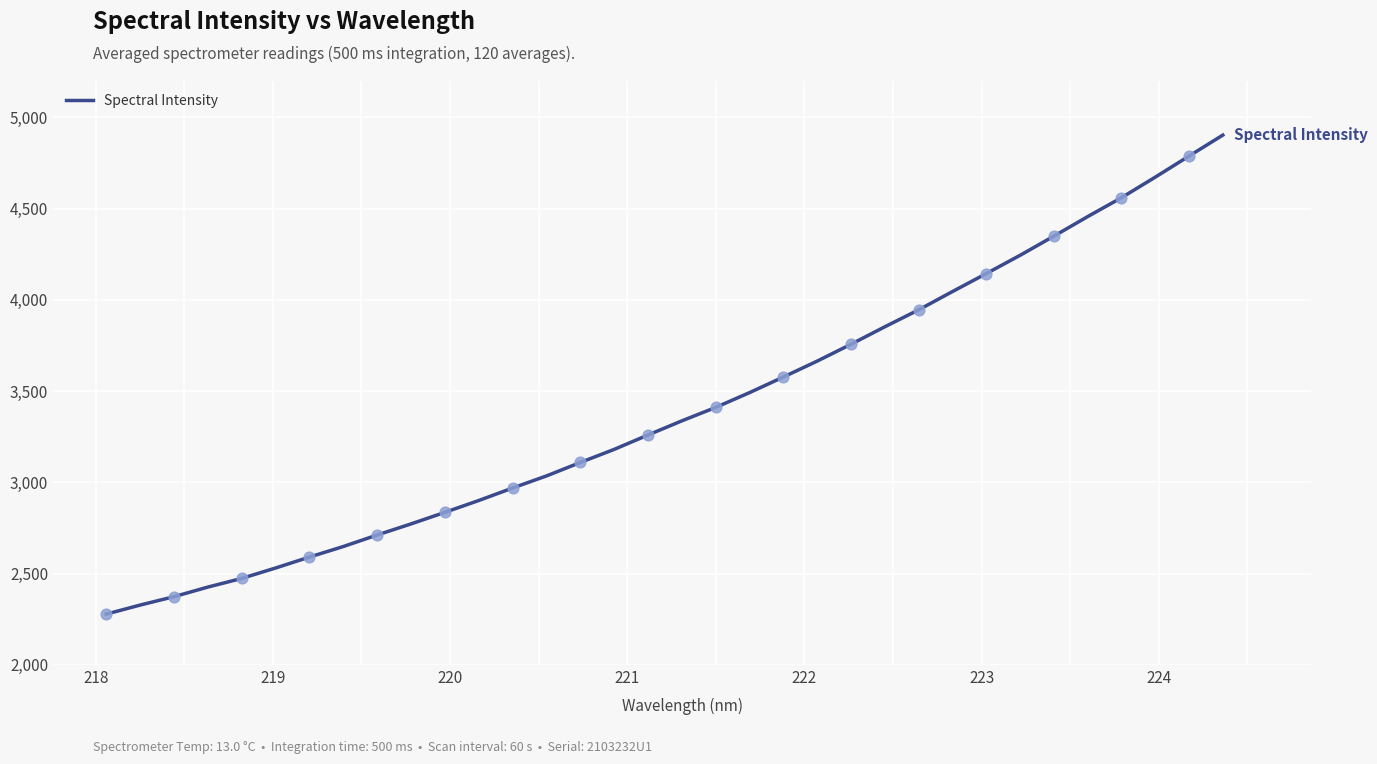

What is the minimum value shown in the chart?

2277.9